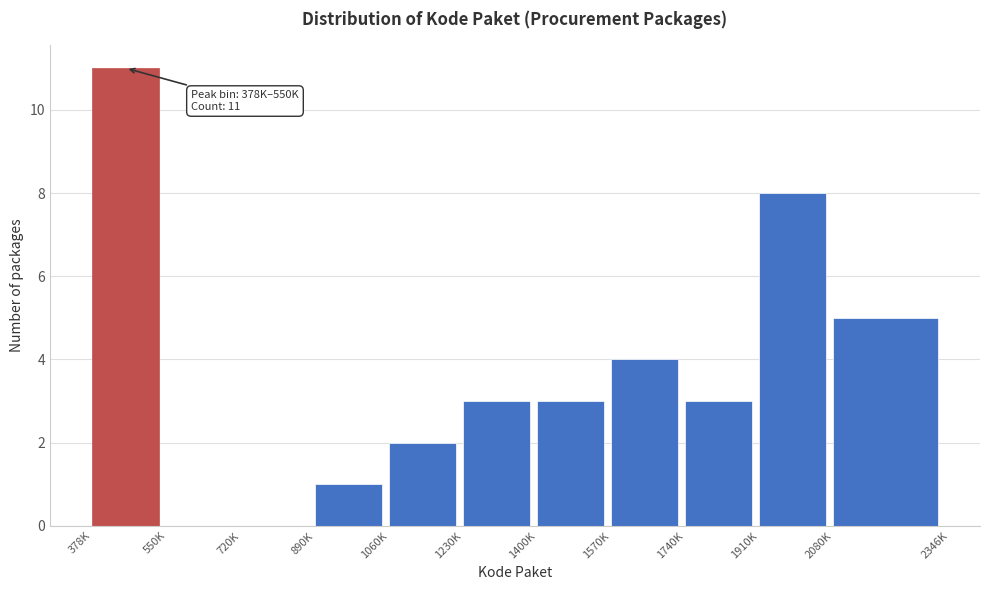

Reading left to right, transcribe all the data shown in this chart.

378K=11	550K=0	720K=0	890K=1	1060K=2	1230K=3	1400K=3	1570K=4	1740K=3	1910K=8	2080K=5